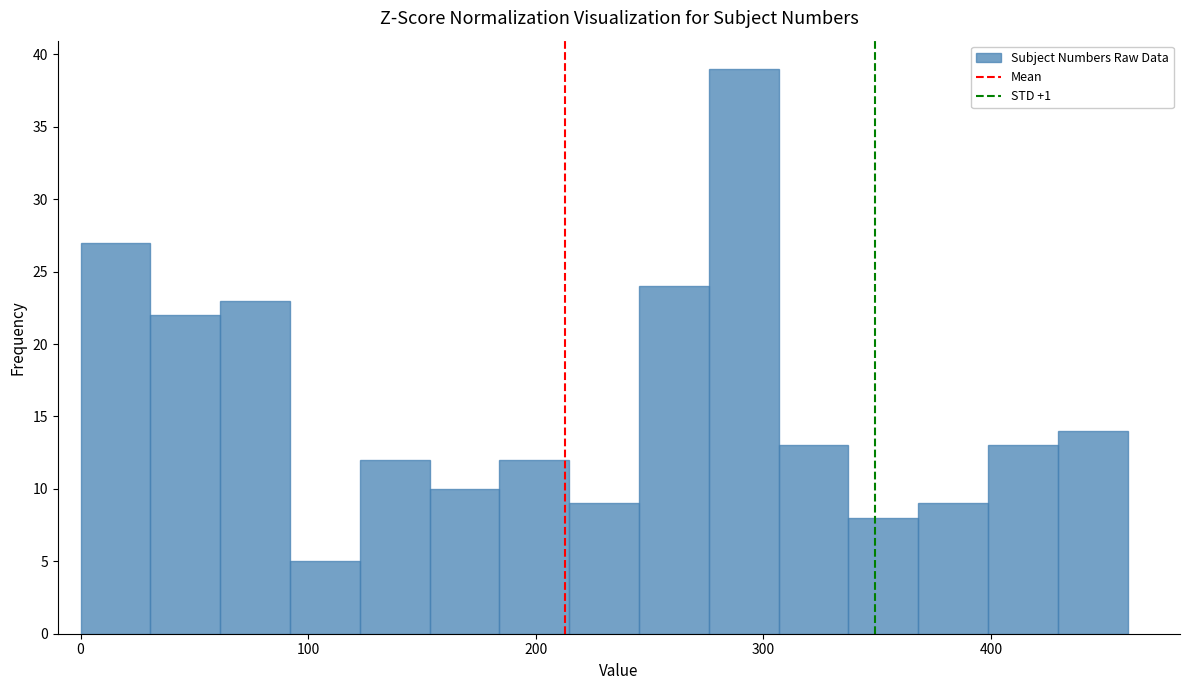

Read against the x-axis, roughly where is the centre of the tallest bar?

290